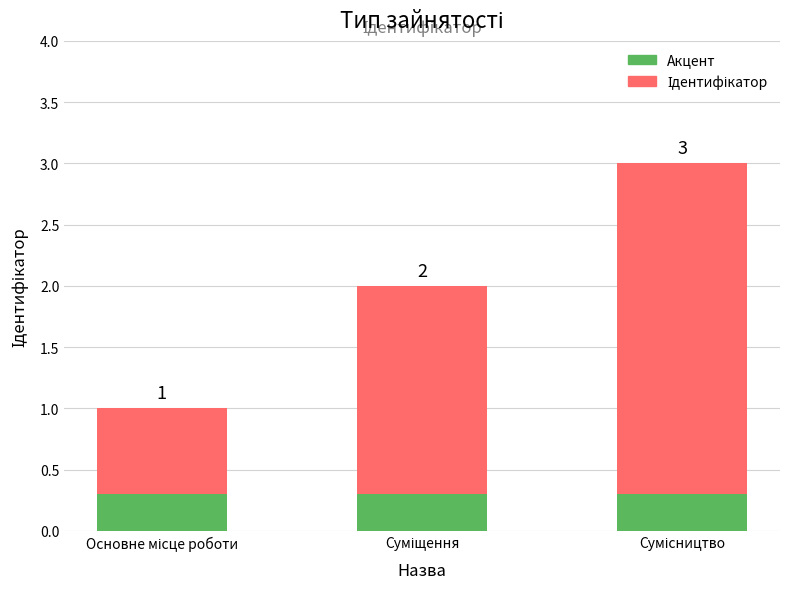

What position from the left is Сумісництво?

3